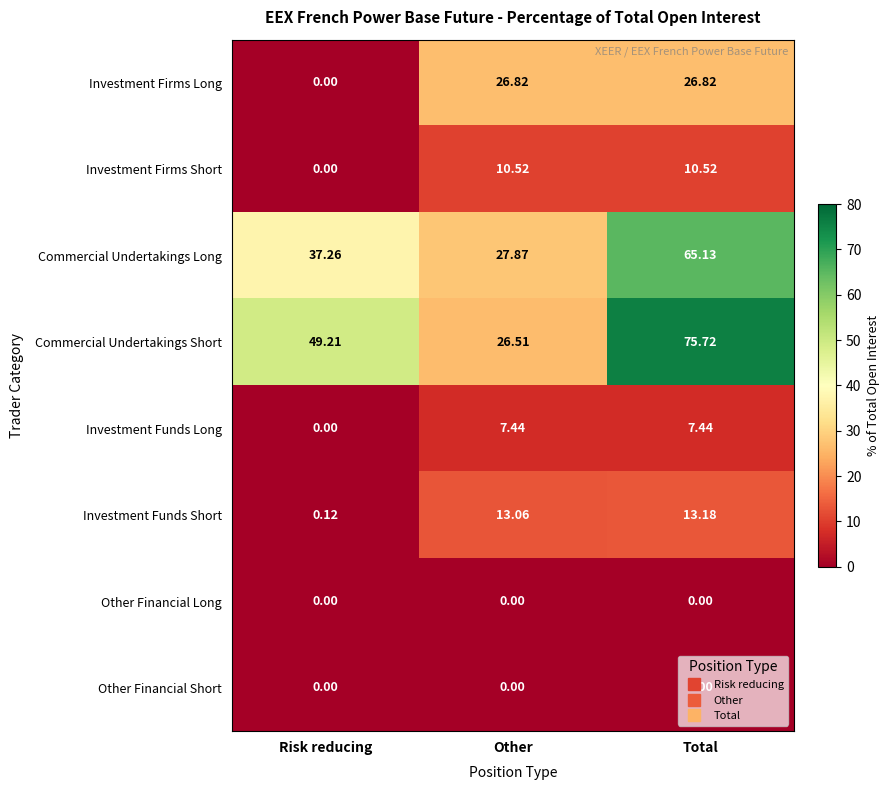

At which category is the sum across all series the highest?

Total